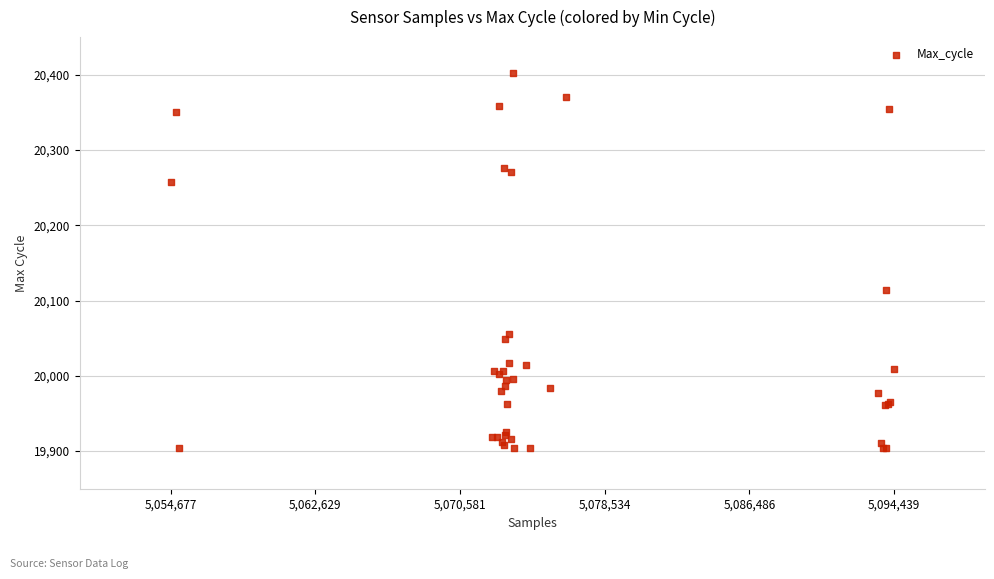

What Y value in the scatter plot is closest to 20153?

20114